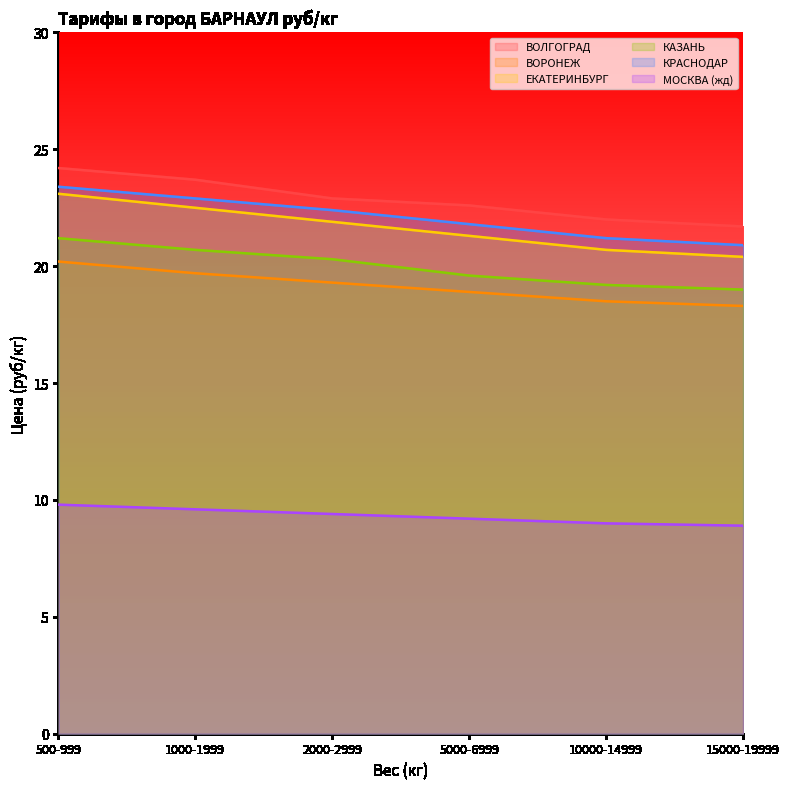

Between 1000-1999 and 15000-19999, which is larger?

1000-1999